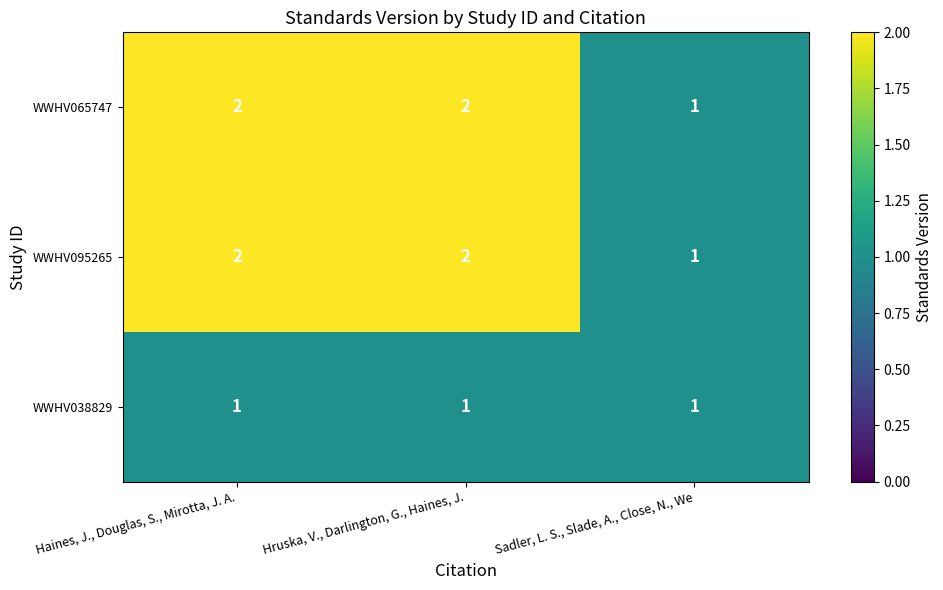

The value of WWHV095265 at Hruska, V., Darlington, G., Haines, J. is 3. True or false?

False